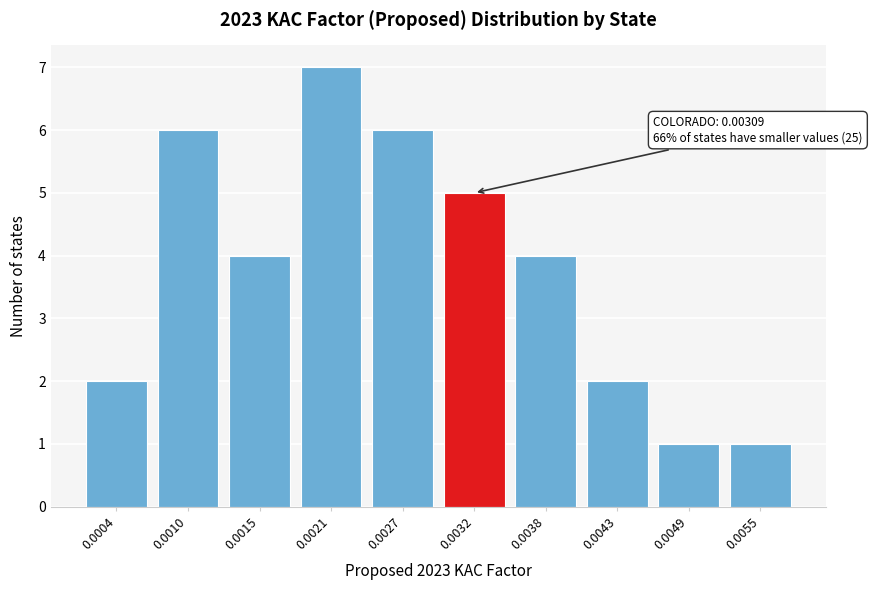

Reading left to right, what are all the values shown in this chart?

2	6	4	7	6	5	4	2	1	1